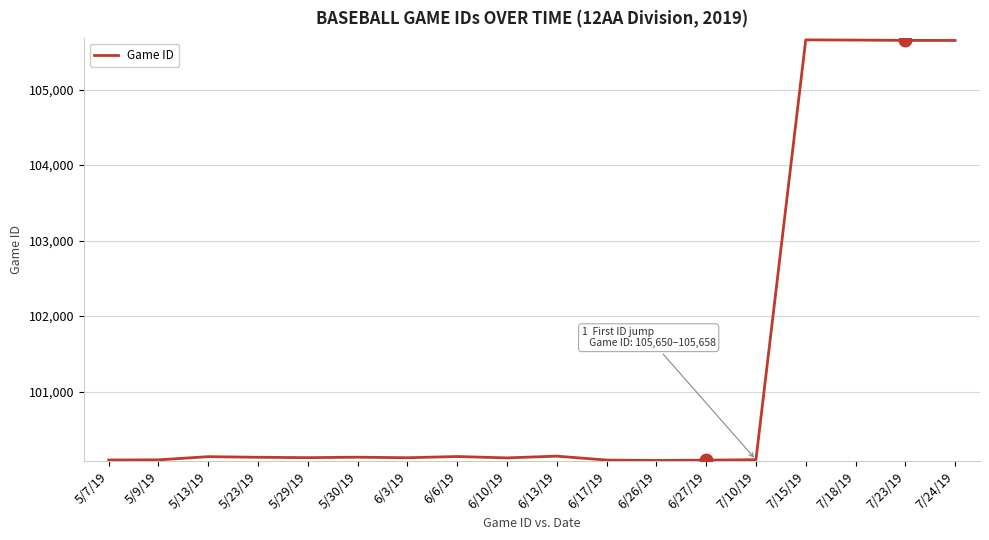

The chart shows a value of 100123 at 6/3/19. True or false?

True